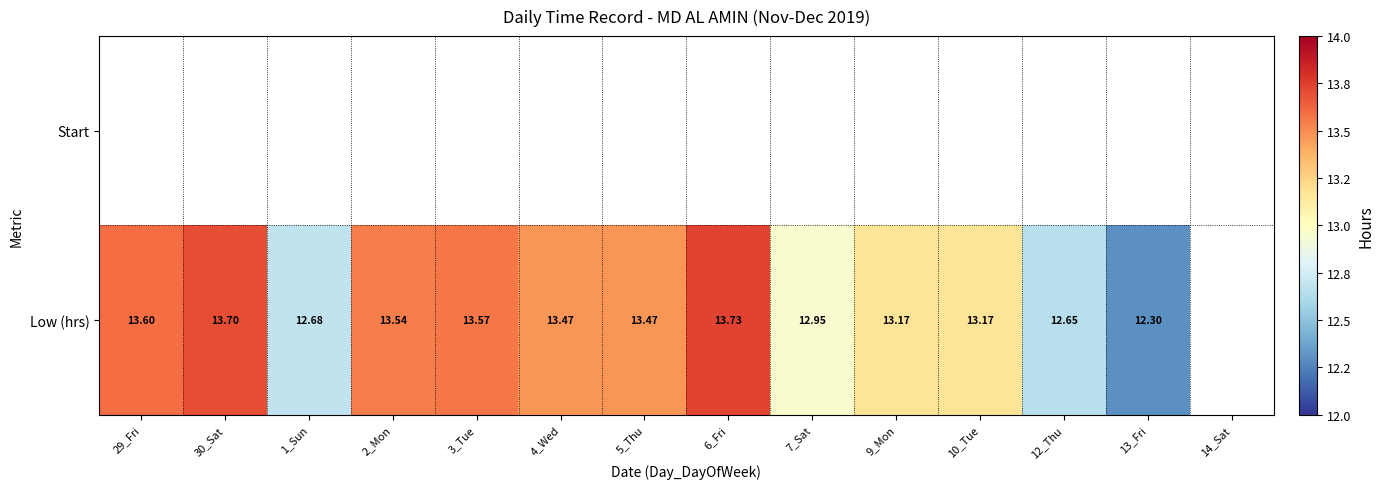

Is the value of Low (hrs) at 30_Sat greater than the value of Start at 5_Thu?

No